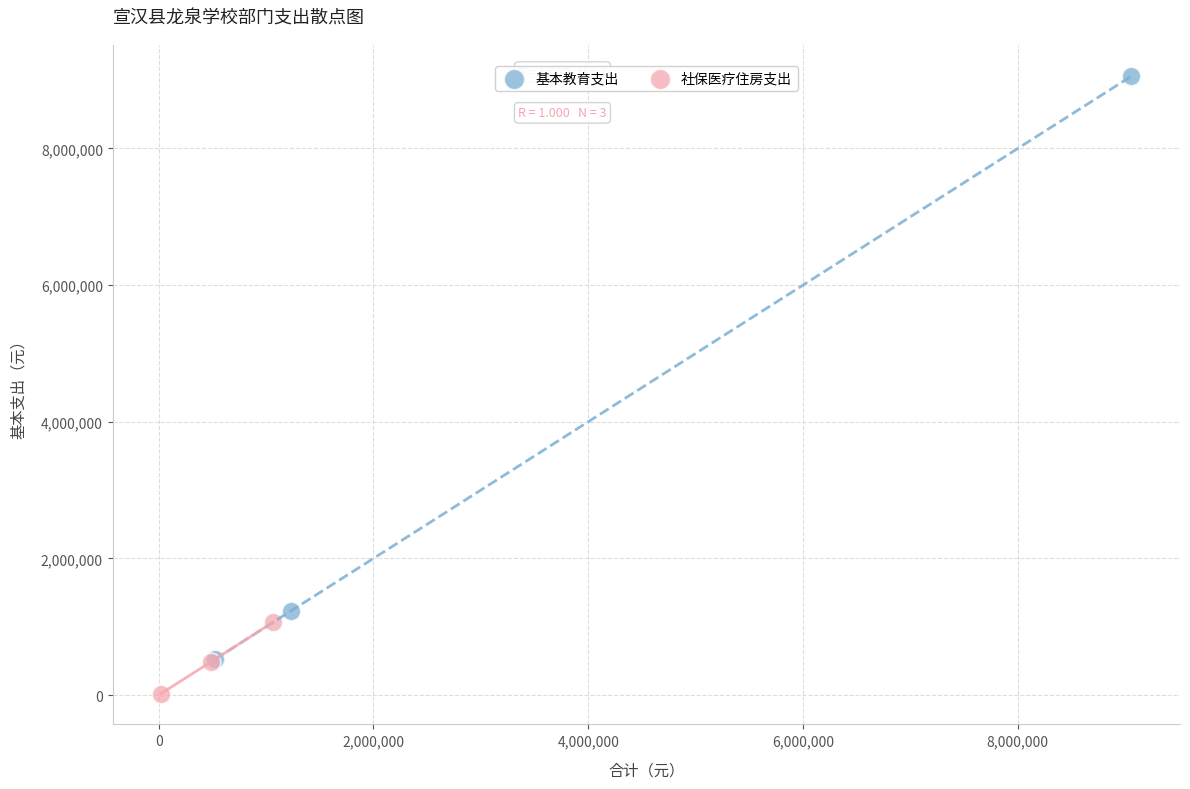

Which series has the widest spread of Y values?

基本教育支出